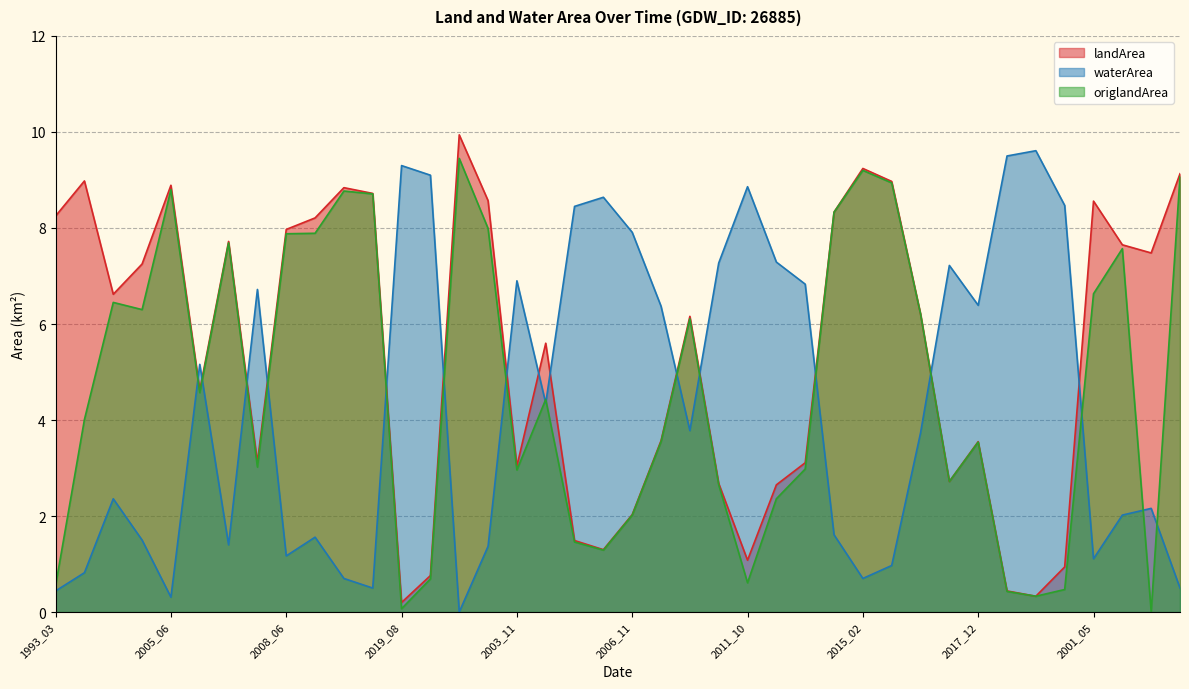

Is the value of waterArea at 2010_11 greater than the value of landArea at 2004_06?

Yes